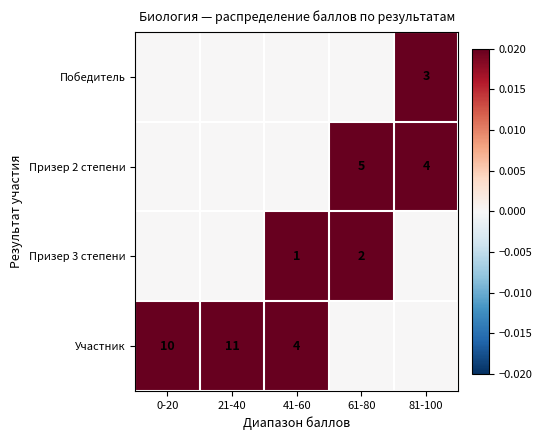

At 0-20, list the series in order from smallest to largest.

Победитель, Призер 2 степени, Призер 3 степени, Участник